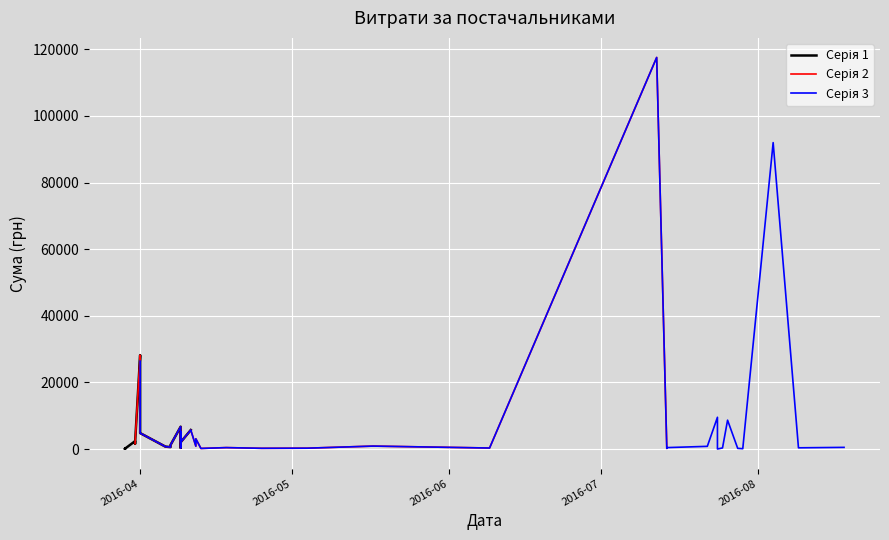

What is the difference between the values at 25.07.2016 and 26.07.2016?

8337.8